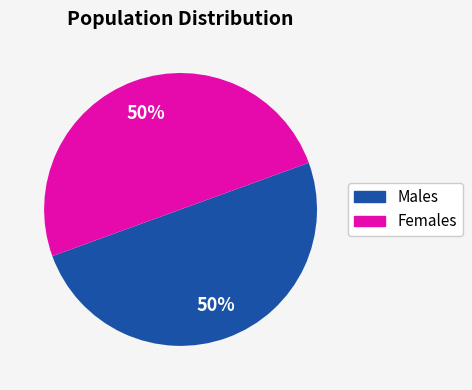

What is the ratio of the value at Males to the value at Females?

1.0